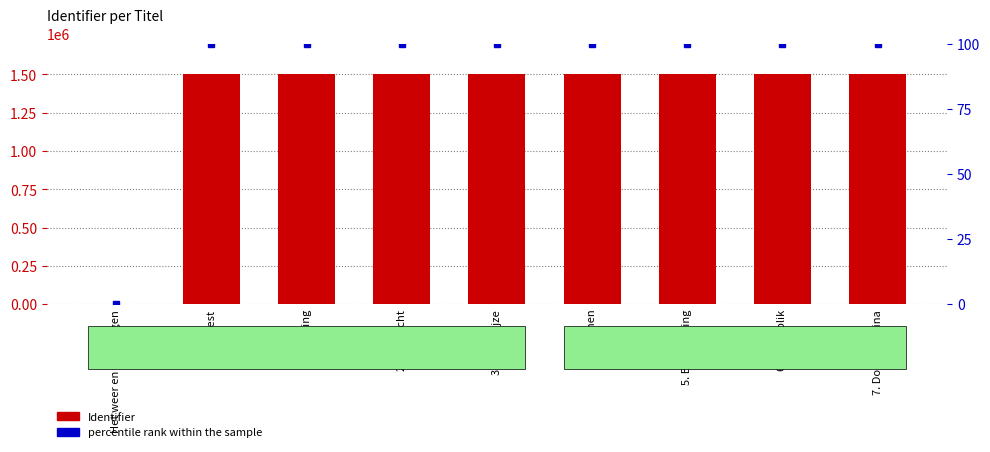

Where is percentile rank within the sample nearest to the value 50?

Webquest